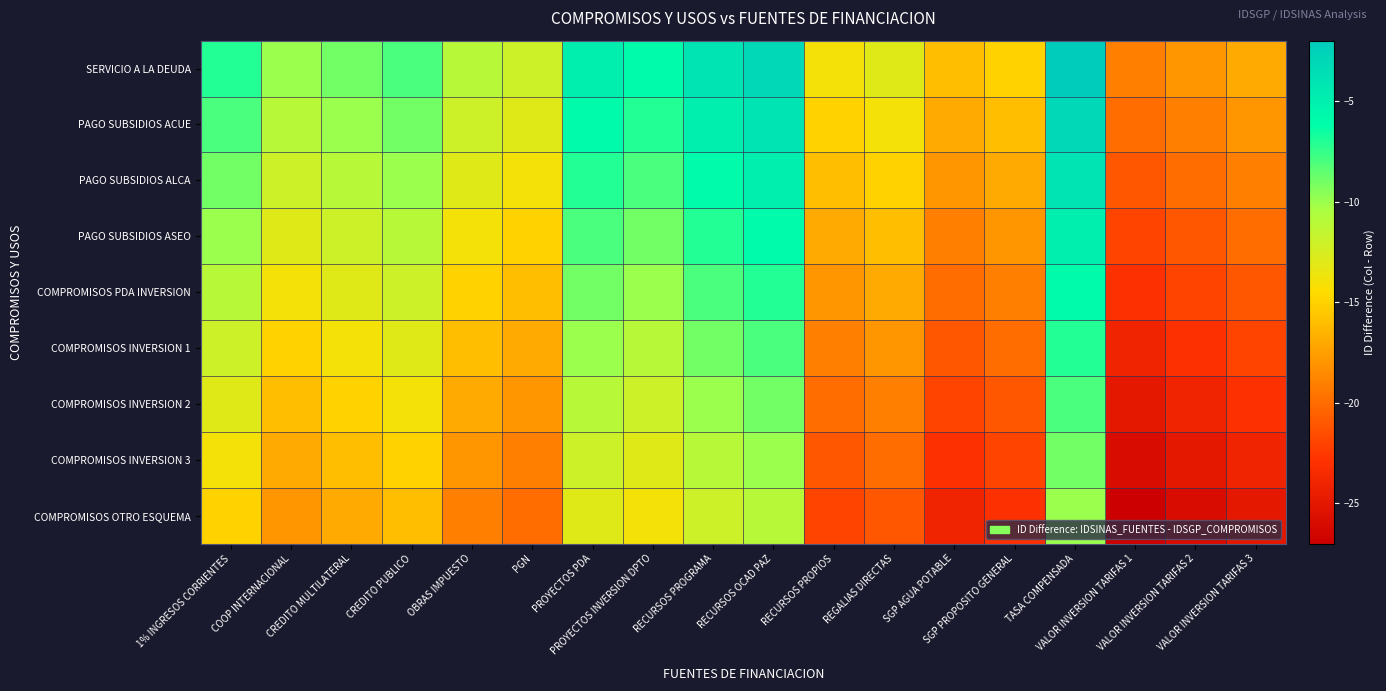

Reading right to left, transcribe all the data shown in this chart.

SERVICIO A LA DEUDA: VALOR INVERSION TARIFAS 3=-17	VALOR INVERSION TARIFAS 2=-18	VALOR INVERSION TARIFAS 1=-19	TASA COMPENSADA=-2	SGP PROPOSITO GENERAL=-15	SGP AGUA POTABLE=-16	REGALIAS DIRECTAS=-13	RECURSOS PROPIOS=-14	RECURSOS OCAD PAZ=-3	RECURSOS PROGRAMA=-4	PROYECTOS INVERSION DPTO=-6	PROYECTOS PDA=-5	PGN=-12	OBRAS IMPUESTO=-11	CREDITO PUBLICO=-8	CREDITO MULTILATERAL=-9	COOP INTERNACIONAL=-10	1% INGRESOS CORRIENTES=-7
PAGO SUBSIDIOS ACUE: VALOR INVERSION TARIFAS 3=-18	VALOR INVERSION TARIFAS 2=-19	VALOR INVERSION TARIFAS 1=-20	TASA COMPENSADA=-3	SGP PROPOSITO GENERAL=-16	SGP AGUA POTABLE=-17	REGALIAS DIRECTAS=-14	RECURSOS PROPIOS=-15	RECURSOS OCAD PAZ=-4	RECURSOS PROGRAMA=-5	PROYECTOS INVERSION DPTO=-7	PROYECTOS PDA=-6	PGN=-13	OBRAS IMPUESTO=-12	CREDITO PUBLICO=-9	CREDITO MULTILATERAL=-10	COOP INTERNACIONAL=-11	1% INGRESOS CORRIENTES=-8
PAGO SUBSIDIOS ALCA: VALOR INVERSION TARIFAS 3=-19	VALOR INVERSION TARIFAS 2=-20	VALOR INVERSION TARIFAS 1=-21	TASA COMPENSADA=-4	SGP PROPOSITO GENERAL=-17	SGP AGUA POTABLE=-18	REGALIAS DIRECTAS=-15	RECURSOS PROPIOS=-16	RECURSOS OCAD PAZ=-5	RECURSOS PROGRAMA=-6	PROYECTOS INVERSION DPTO=-8	PROYECTOS PDA=-7	PGN=-14	OBRAS IMPUESTO=-13	CREDITO PUBLICO=-10	CREDITO MULTILATERAL=-11	COOP INTERNACIONAL=-12	1% INGRESOS CORRIENTES=-9
PAGO SUBSIDIOS ASEO: VALOR INVERSION TARIFAS 3=-20	VALOR INVERSION TARIFAS 2=-21	VALOR INVERSION TARIFAS 1=-22	TASA COMPENSADA=-5	SGP PROPOSITO GENERAL=-18	SGP AGUA POTABLE=-19	REGALIAS DIRECTAS=-16	RECURSOS PROPIOS=-17	RECURSOS OCAD PAZ=-6	RECURSOS PROGRAMA=-7	PROYECTOS INVERSION DPTO=-9	PROYECTOS PDA=-8	PGN=-15	OBRAS IMPUESTO=-14	CREDITO PUBLICO=-11	CREDITO MULTILATERAL=-12	COOP INTERNACIONAL=-13	1% INGRESOS CORRIENTES=-10
COMPROMISOS PDA INVERSION: VALOR INVERSION TARIFAS 3=-21	VALOR INVERSION TARIFAS 2=-22	VALOR INVERSION TARIFAS 1=-23	TASA COMPENSADA=-6	SGP PROPOSITO GENERAL=-19	SGP AGUA POTABLE=-20	REGALIAS DIRECTAS=-17	RECURSOS PROPIOS=-18	RECURSOS OCAD PAZ=-7	RECURSOS PROGRAMA=-8	PROYECTOS INVERSION DPTO=-10	PROYECTOS PDA=-9	PGN=-16	OBRAS IMPUESTO=-15	CREDITO PUBLICO=-12	CREDITO MULTILATERAL=-13	COOP INTERNACIONAL=-14	1% INGRESOS CORRIENTES=-11
COMPROMISOS INVERSION 1: VALOR INVERSION TARIFAS 3=-22	VALOR INVERSION TARIFAS 2=-23	VALOR INVERSION TARIFAS 1=-24	TASA COMPENSADA=-7	SGP PROPOSITO GENERAL=-20	SGP AGUA POTABLE=-21	REGALIAS DIRECTAS=-18	RECURSOS PROPIOS=-19	RECURSOS OCAD PAZ=-8	RECURSOS PROGRAMA=-9	PROYECTOS INVERSION DPTO=-11	PROYECTOS PDA=-10	PGN=-17	OBRAS IMPUESTO=-16	CREDITO PUBLICO=-13	CREDITO MULTILATERAL=-14	COOP INTERNACIONAL=-15	1% INGRESOS CORRIENTES=-12
COMPROMISOS INVERSION 2: VALOR INVERSION TARIFAS 3=-23	VALOR INVERSION TARIFAS 2=-24	VALOR INVERSION TARIFAS 1=-25	TASA COMPENSADA=-8	SGP PROPOSITO GENERAL=-21	SGP AGUA POTABLE=-22	REGALIAS DIRECTAS=-19	RECURSOS PROPIOS=-20	RECURSOS OCAD PAZ=-9	RECURSOS PROGRAMA=-10	PROYECTOS INVERSION DPTO=-12	PROYECTOS PDA=-11	PGN=-18	OBRAS IMPUESTO=-17	CREDITO PUBLICO=-14	CREDITO MULTILATERAL=-15	COOP INTERNACIONAL=-16	1% INGRESOS CORRIENTES=-13
COMPROMISOS INVERSION 3: VALOR INVERSION TARIFAS 3=-24	VALOR INVERSION TARIFAS 2=-25	VALOR INVERSION TARIFAS 1=-26	TASA COMPENSADA=-9	SGP PROPOSITO GENERAL=-22	SGP AGUA POTABLE=-23	REGALIAS DIRECTAS=-20	RECURSOS PROPIOS=-21	RECURSOS OCAD PAZ=-10	RECURSOS PROGRAMA=-11	PROYECTOS INVERSION DPTO=-13	PROYECTOS PDA=-12	PGN=-19	OBRAS IMPUESTO=-18	CREDITO PUBLICO=-15	CREDITO MULTILATERAL=-16	COOP INTERNACIONAL=-17	1% INGRESOS CORRIENTES=-14
COMPROMISOS OTRO ESQUEMA: VALOR INVERSION TARIFAS 3=-25	VALOR INVERSION TARIFAS 2=-26	VALOR INVERSION TARIFAS 1=-27	TASA COMPENSADA=-10	SGP PROPOSITO GENERAL=-23	SGP AGUA POTABLE=-24	REGALIAS DIRECTAS=-21	RECURSOS PROPIOS=-22	RECURSOS OCAD PAZ=-11	RECURSOS PROGRAMA=-12	PROYECTOS INVERSION DPTO=-14	PROYECTOS PDA=-13	PGN=-20	OBRAS IMPUESTO=-19	CREDITO PUBLICO=-16	CREDITO MULTILATERAL=-17	COOP INTERNACIONAL=-18	1% INGRESOS CORRIENTES=-15